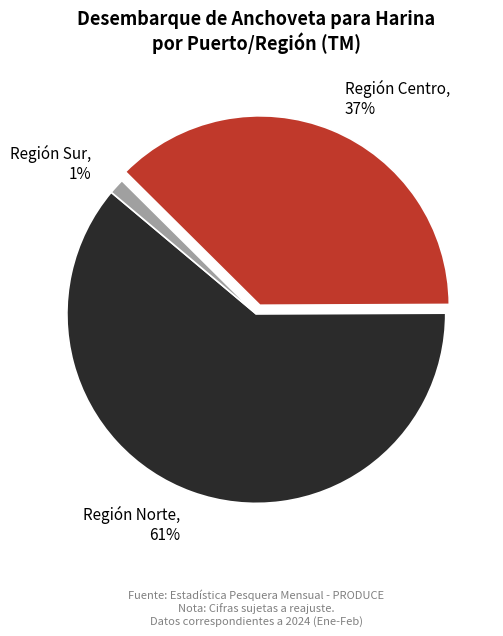

Which has a higher value, Región Sur, 1% or Región Norte, 61%?

Región Norte, 61%